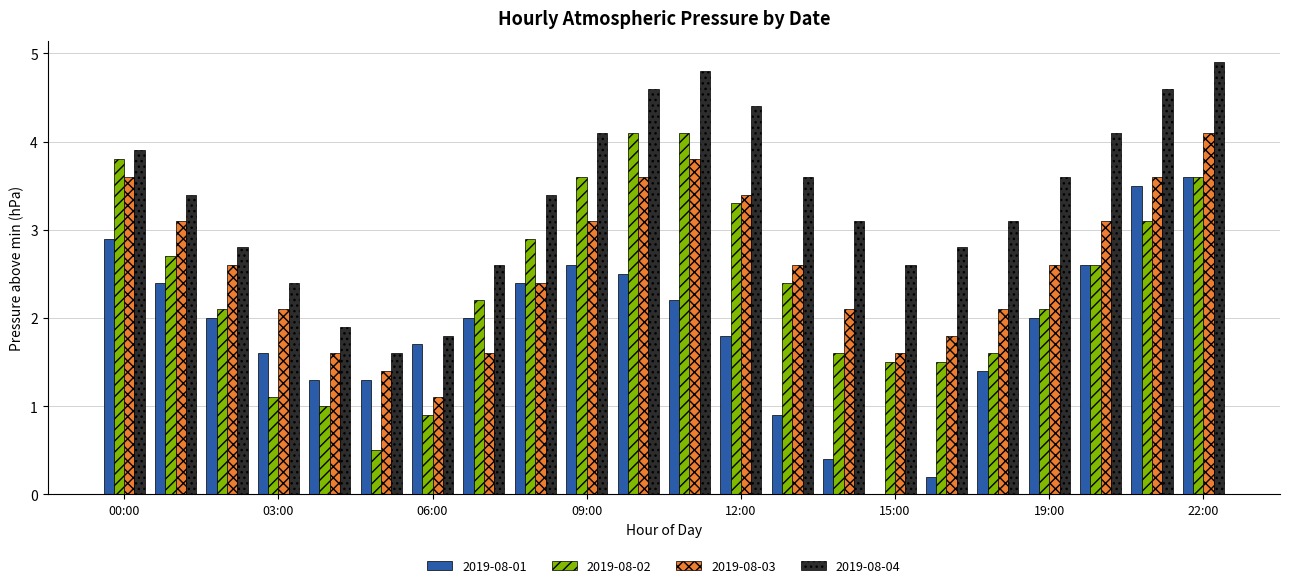

What is the sum of all 2019-08-03 values?

57.0